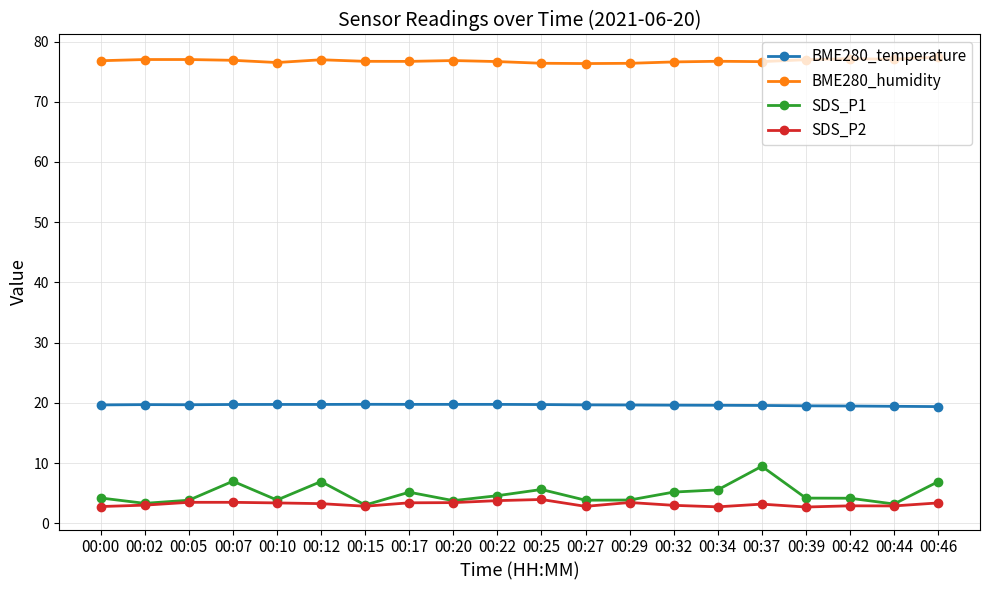

Between 00:42 and 00:46, which series saw the biggest shift?

SDS_P1